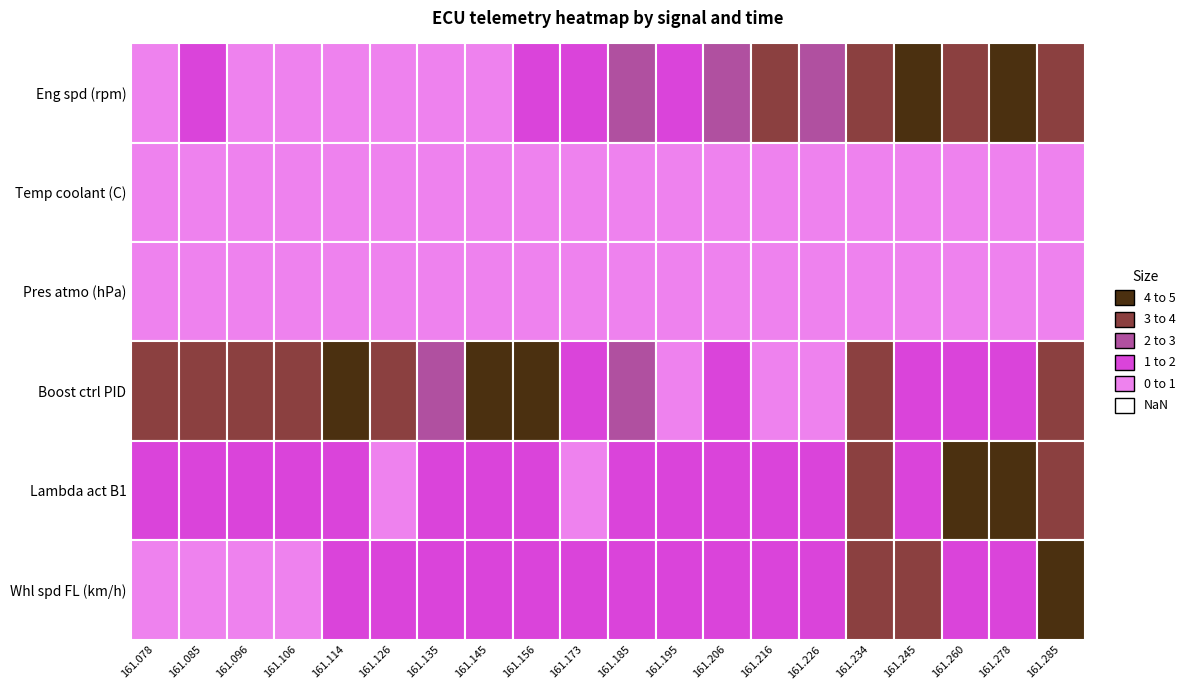

The Pres atmo series shows 418.2 at 0. True or false?

False